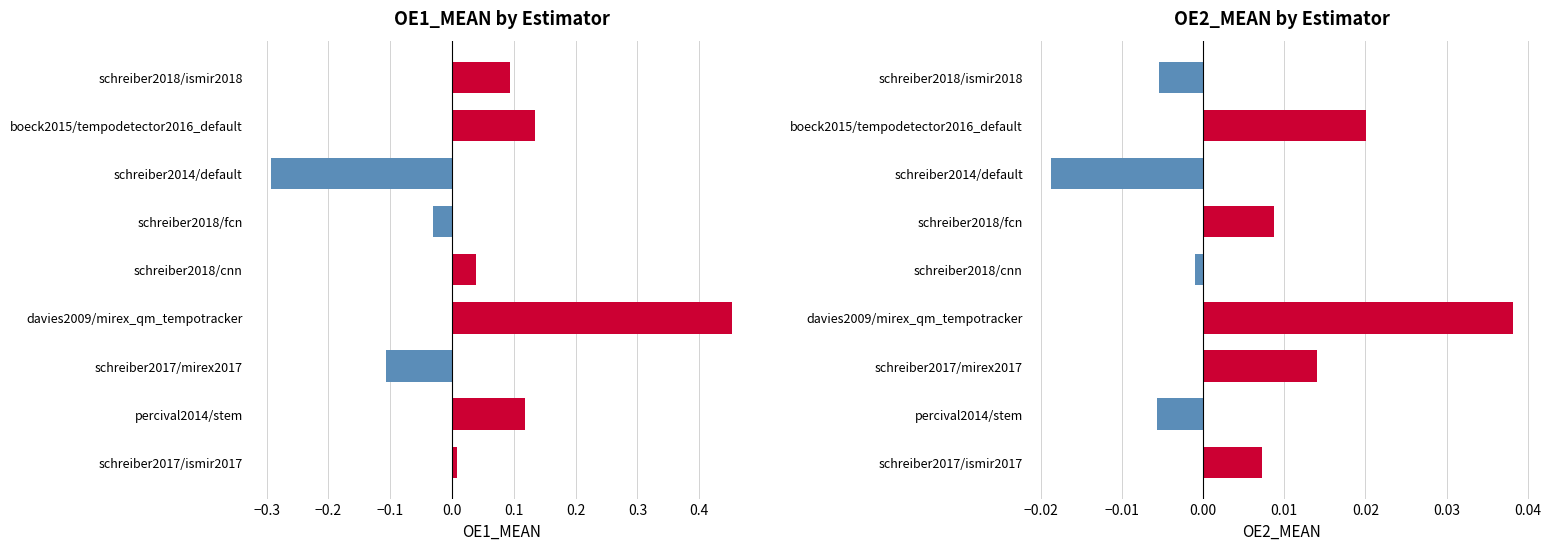

How many categories are shown in the chart?

9